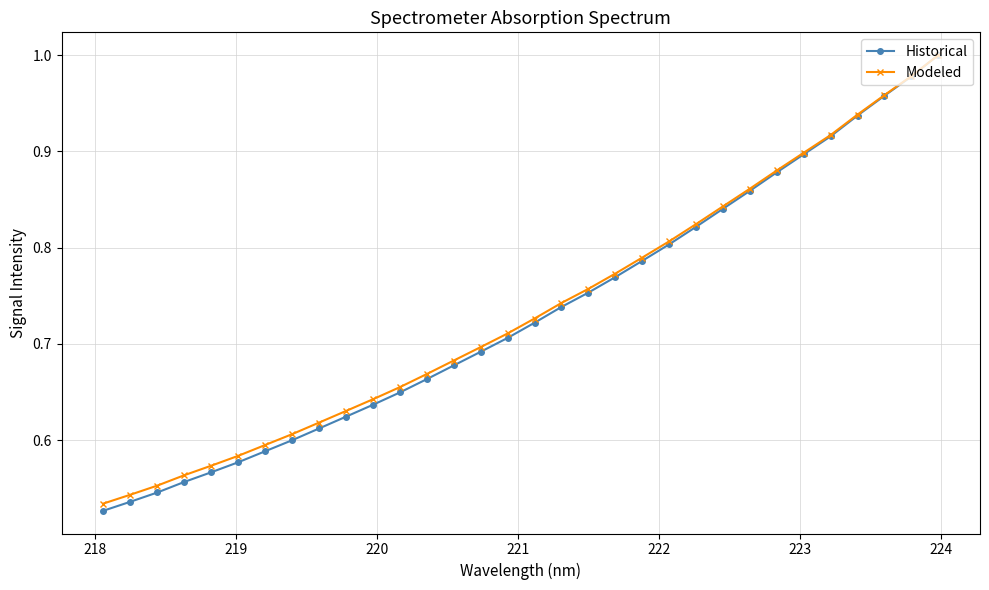

Which series has the largest range (max minus min)?

Historical